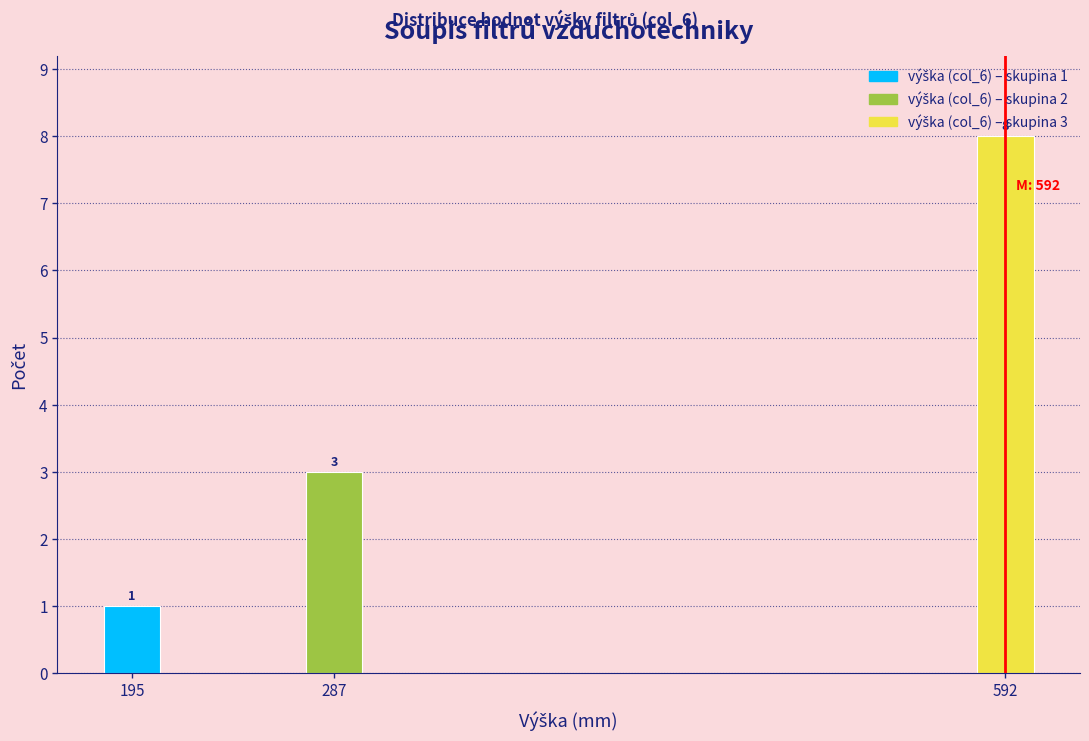

Reading left to right, what are all the values shown in this chart?

1	3	8